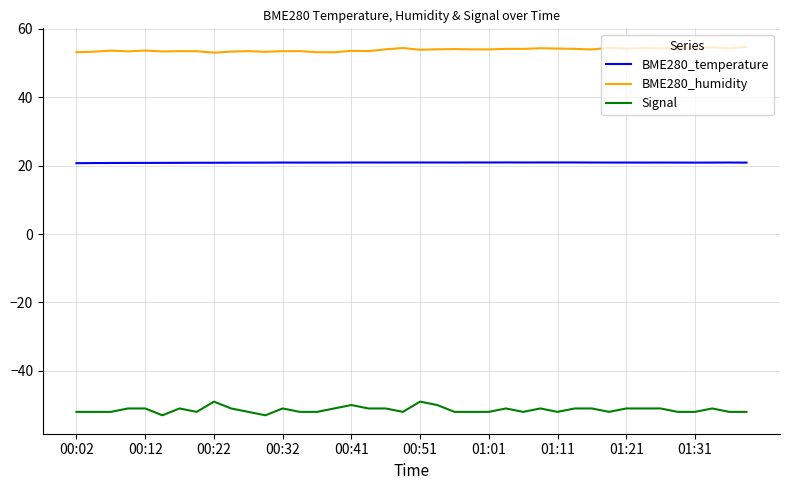

Which series has the largest range (max minus min)?

Signal